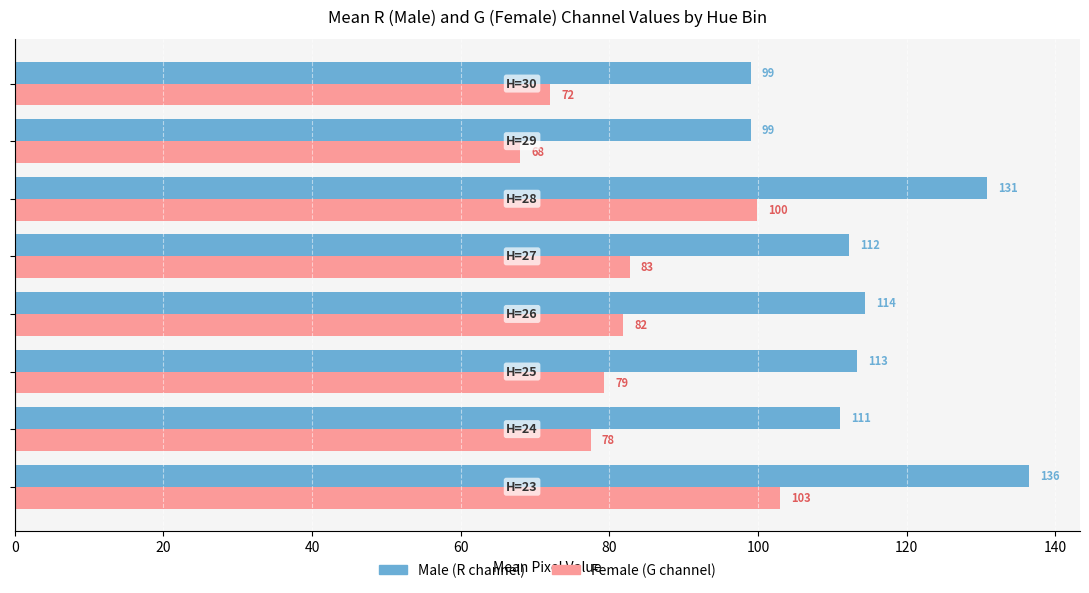

What is the greatest value displayed?

136.5